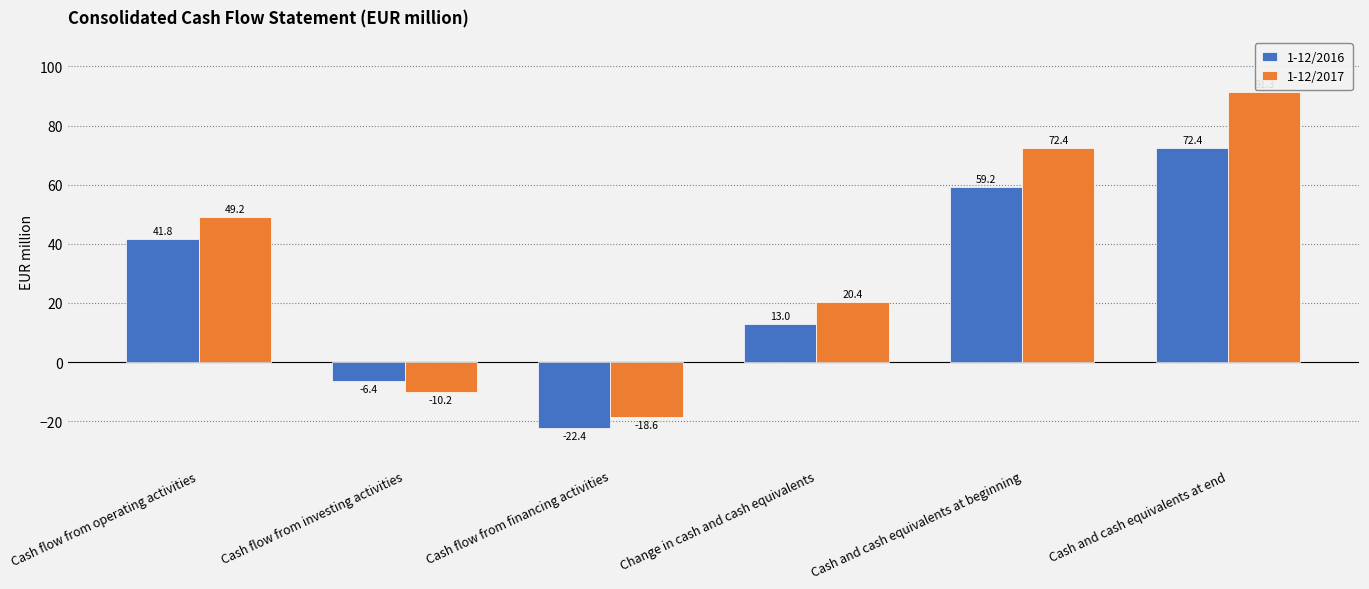

The 1-12/2016 series shows 59.2 at Cash and cash equivalents at beginning. True or false?

True